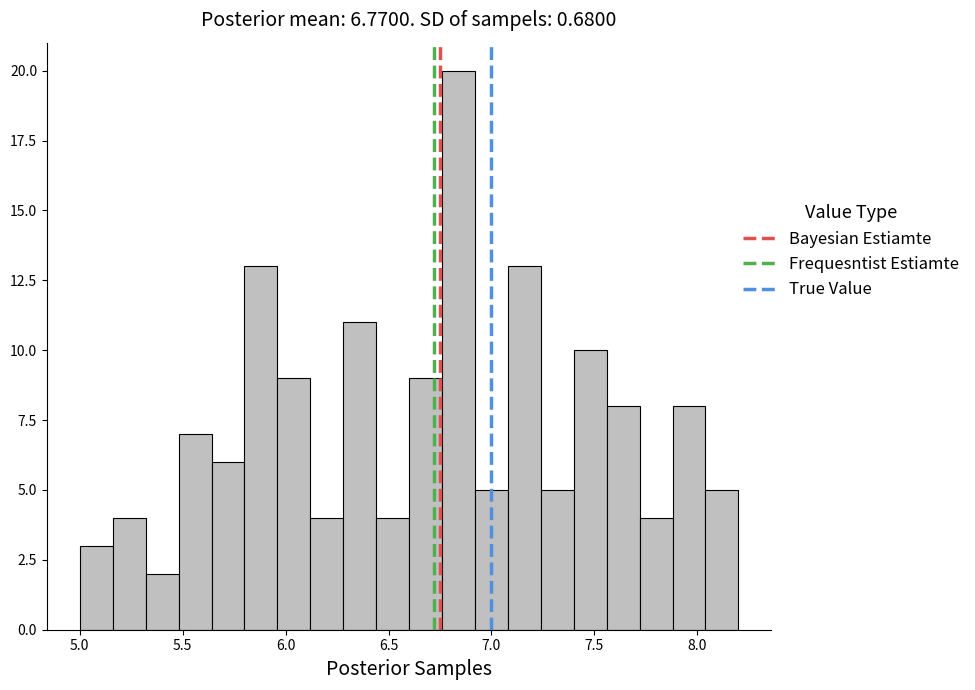

Around what value on the x-axis is the tallest bar? Give the approximate position of its centre, as read against the axis.

6.85